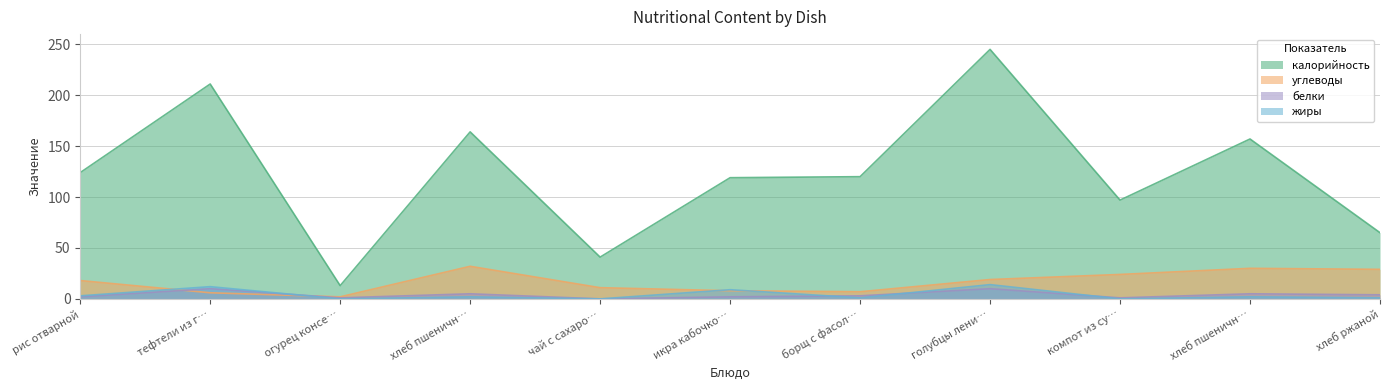

Does the chart have visible grid lines?

Yes